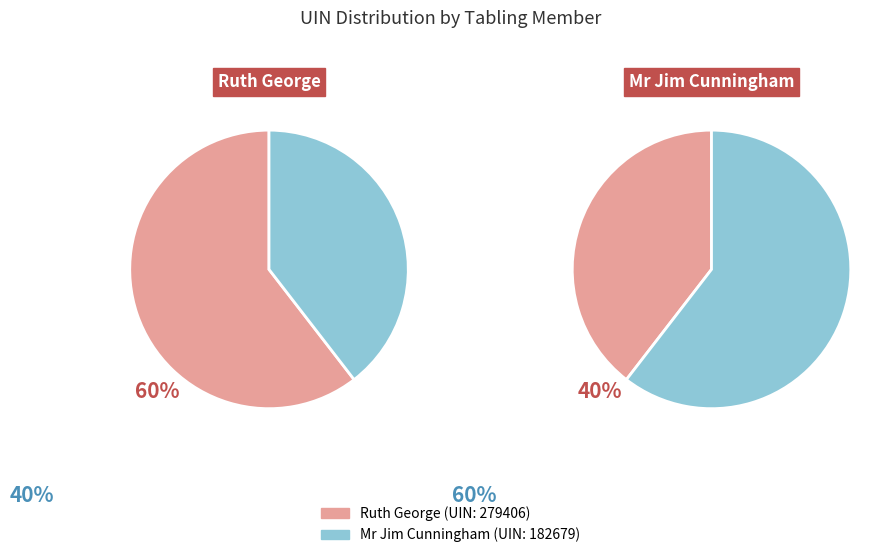

Is it true that Mr Jim Cunningham
(Coventry South) is 34% of the pie?

False